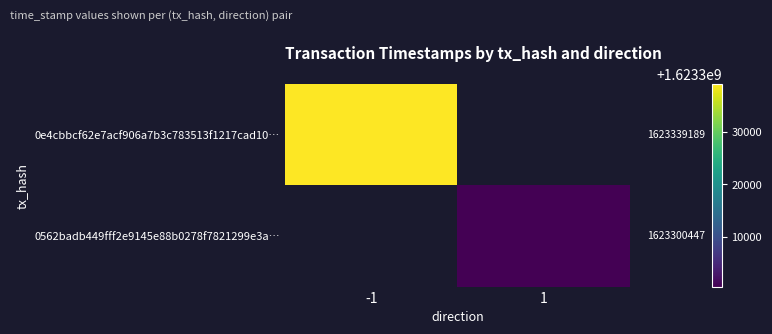

Which category has the highest value in the 0e4cbbcf62e7acf906a7b3c783513f1217cad10… series?

-1